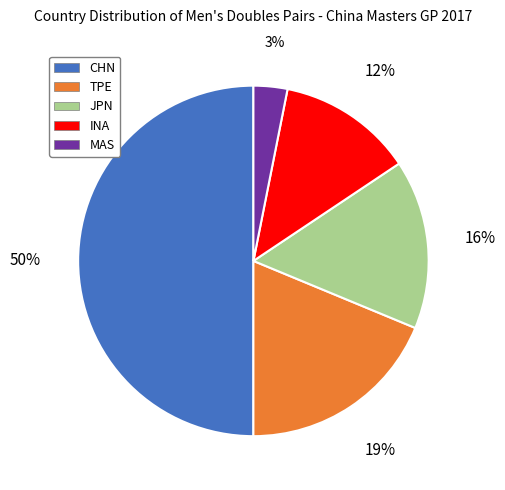

Does INA account for over 50% of the chart?

No